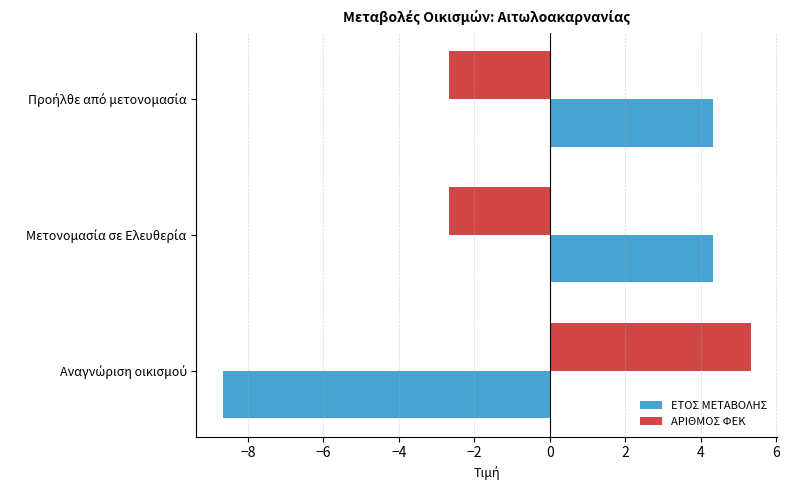

At how many categories does at least one series exceed 3?

3